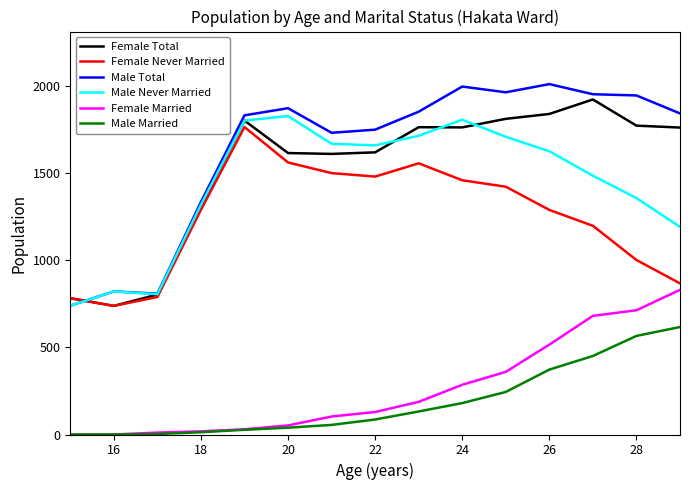

What is the sum of all Female Total values?

22884